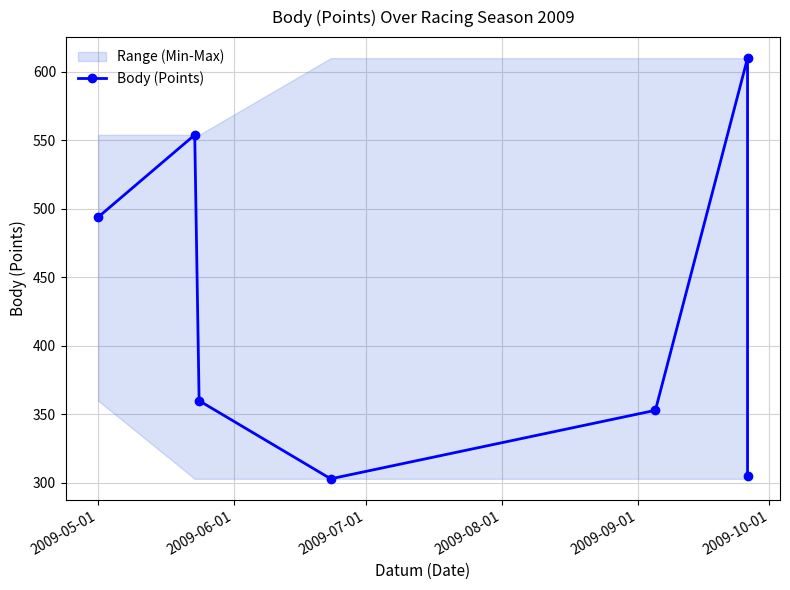

What is the greatest value displayed?

610